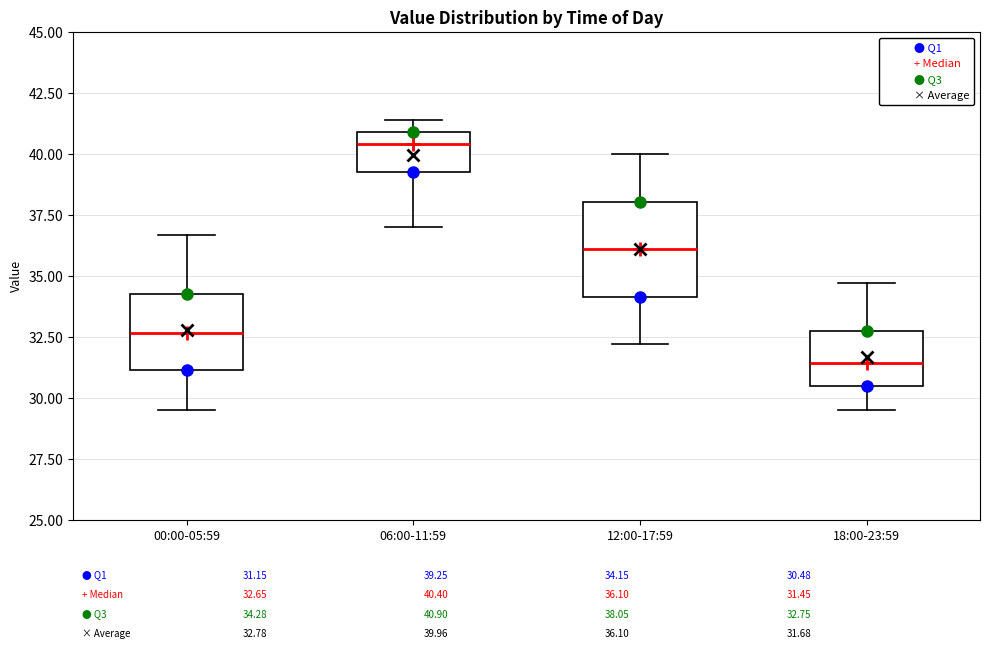

Which box's median line is the lowest?

18:00-23:59